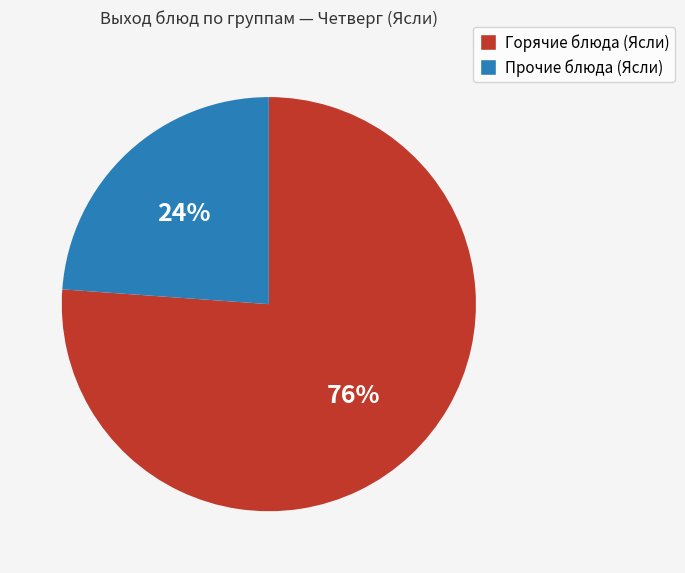

How many slices are in this pie chart?

2